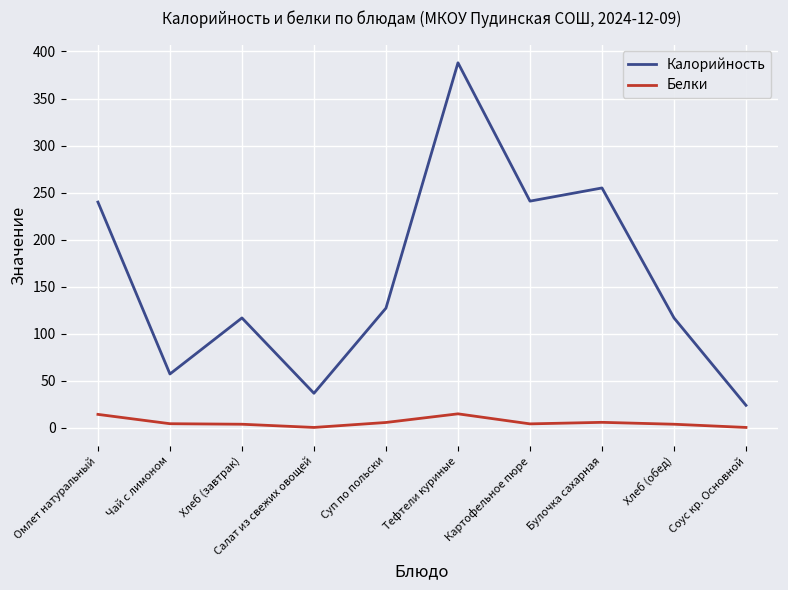

What are all the series names shown in the legend?

Калорийность, Белки